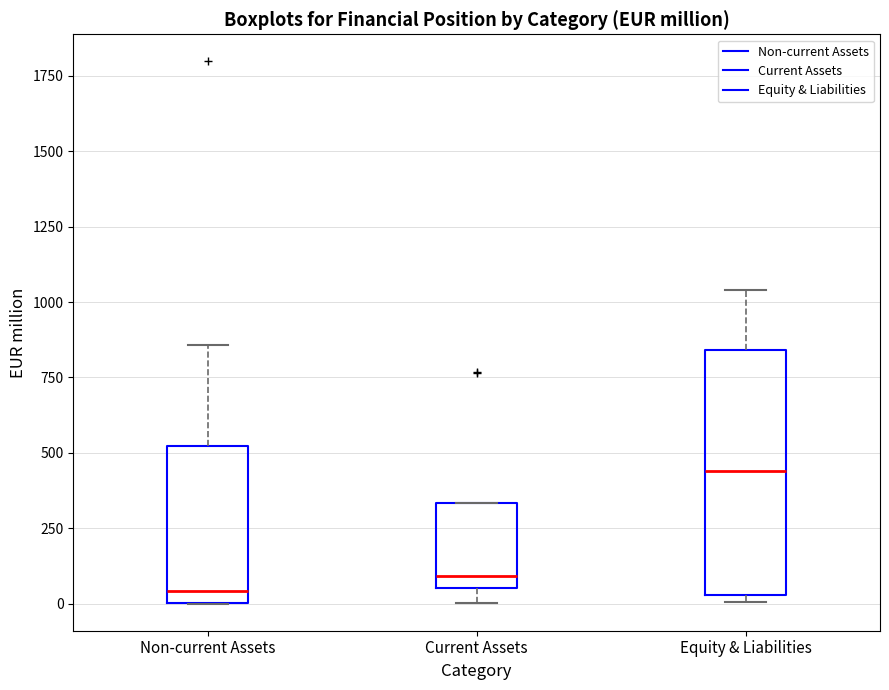

Reading left to right, read every box against the y-axis: the position of its median line, the range the box covers, and the ends of its whiskers. The values are not printed on the chart, so give them approximately, as read against the axis.

Non-current Assets: median 50, box 0 to 500, whiskers 0 to 850
Current Assets: median 100, box 50 to 350, whiskers 0 to 350
Equity & Liabilities: median 450, box 50 to 850, whiskers 0 to 1050